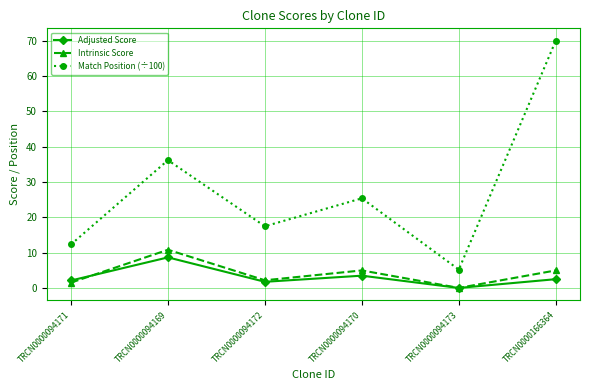

Where does the Match Position (÷100) series first go above 25?

TRCN0000094169